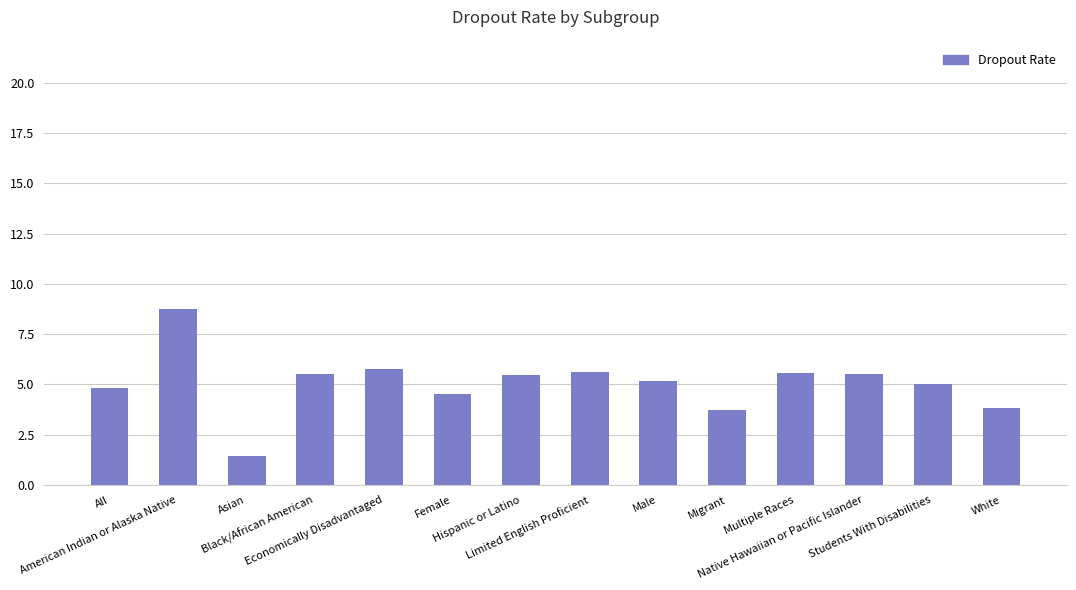

What is the change in value from All to Migrant?

-1.1